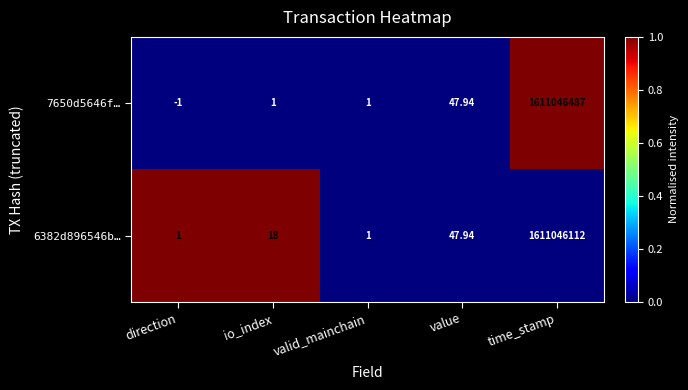

List the series in order of their overall mean, lowest first.

6382d896546b…, 7650d5646f…